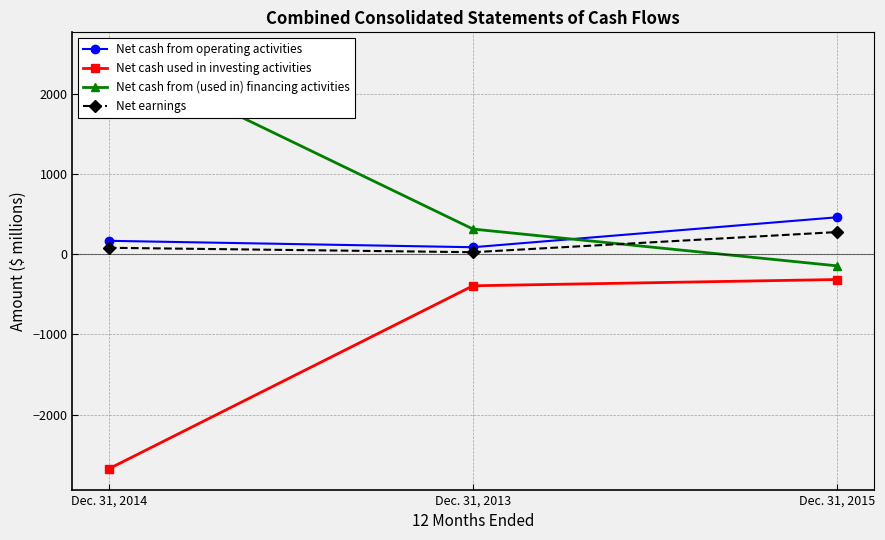

Reading right to left, extract all data points from this chart.

Net cash from operating activities: 459	86	166
Net cash used in investing activities: -316	-394	-2673
Net cash from (used in) financing activities: -146	312	2503
Net earnings: 275	24	79